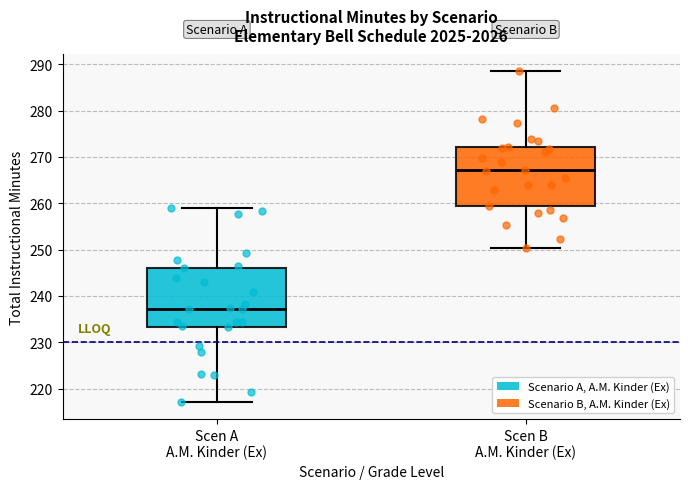

Reading left to right, read every box against the y-axis: the position of its median line, the range the box covers, and the ends of its whiskers. The values are not printed on the chart, so give them approximately, as read against the axis.

Scen A A.M. Kinder (Ex): median 237, box 233 to 246, whiskers 217 to 259
Scen B A.M. Kinder (Ex): median 267, box 259 to 272, whiskers 250 to 289